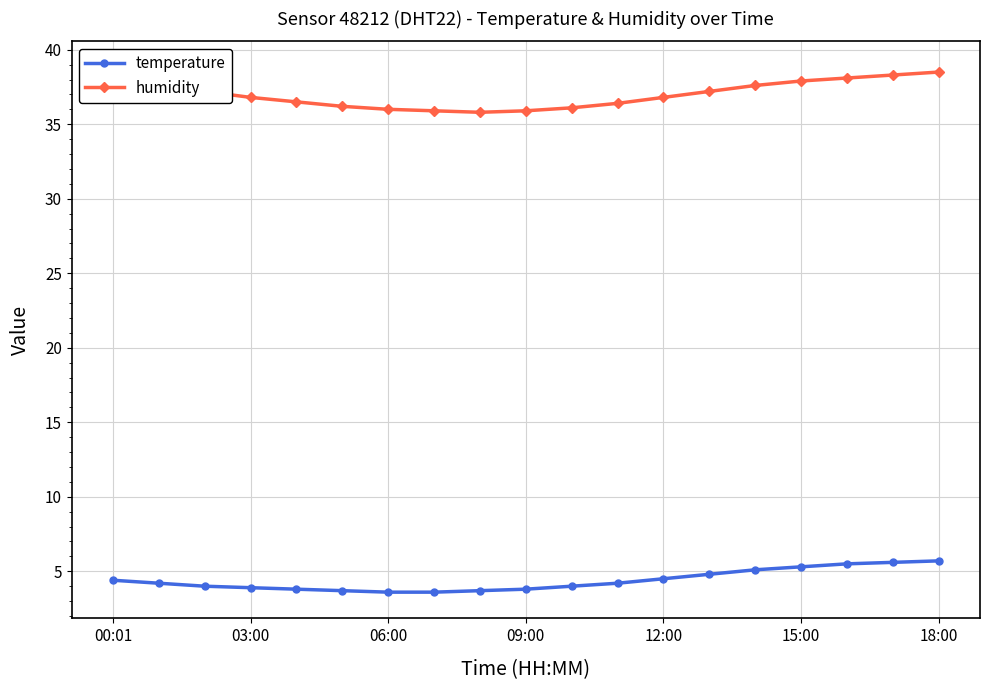

True or false: humidity and temperature cross at least once.

False